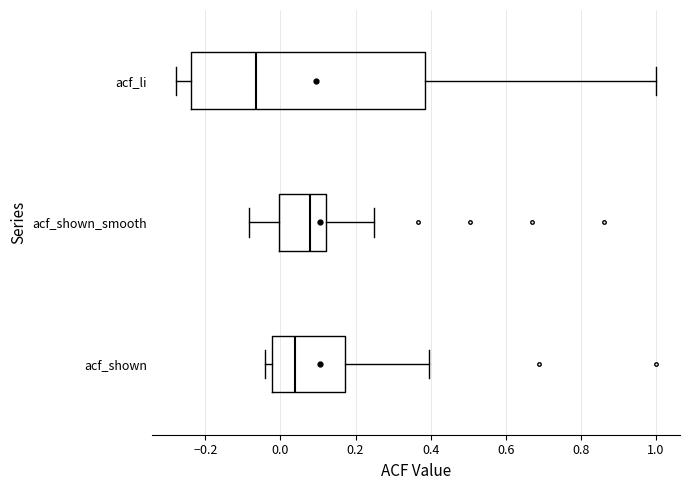

Which box is the widest, from its left edge to its right edge?

acf_li